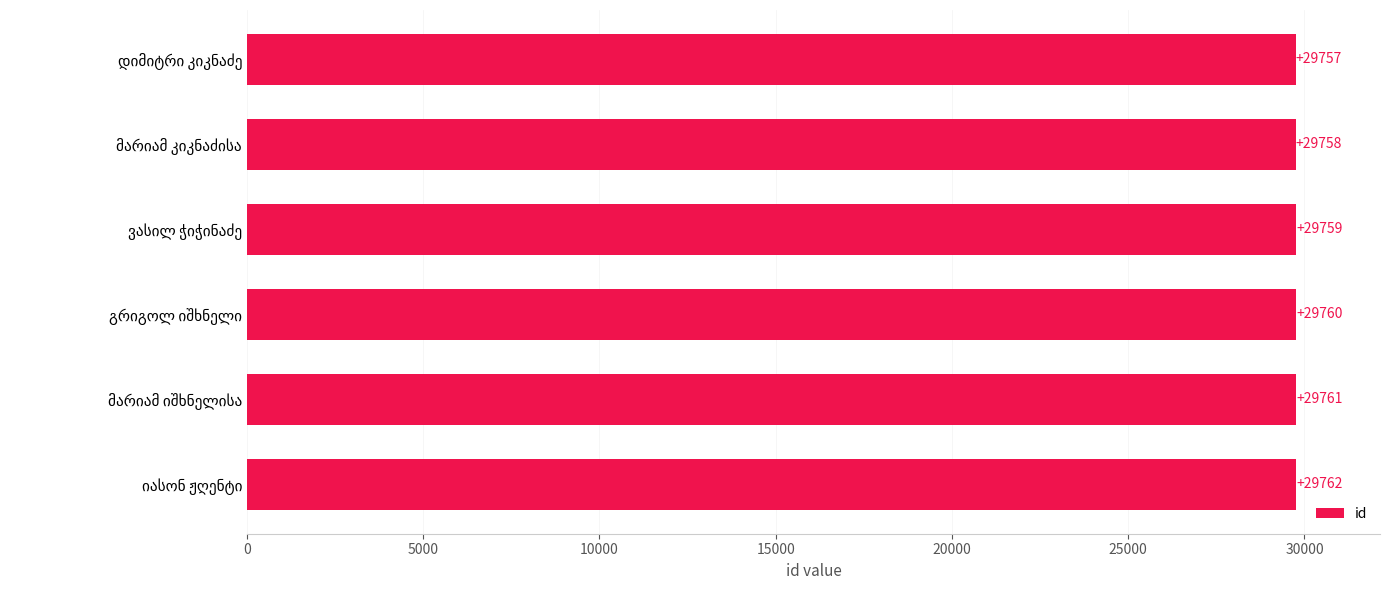

What is the difference between the maximum and minimum values?

5